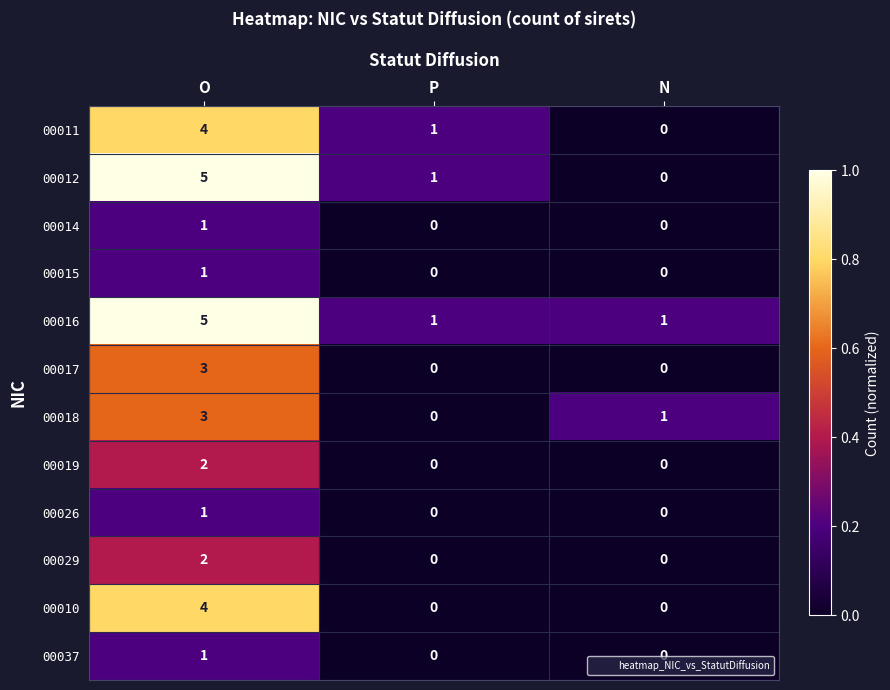

Which series has the largest range (max minus min)?

00012